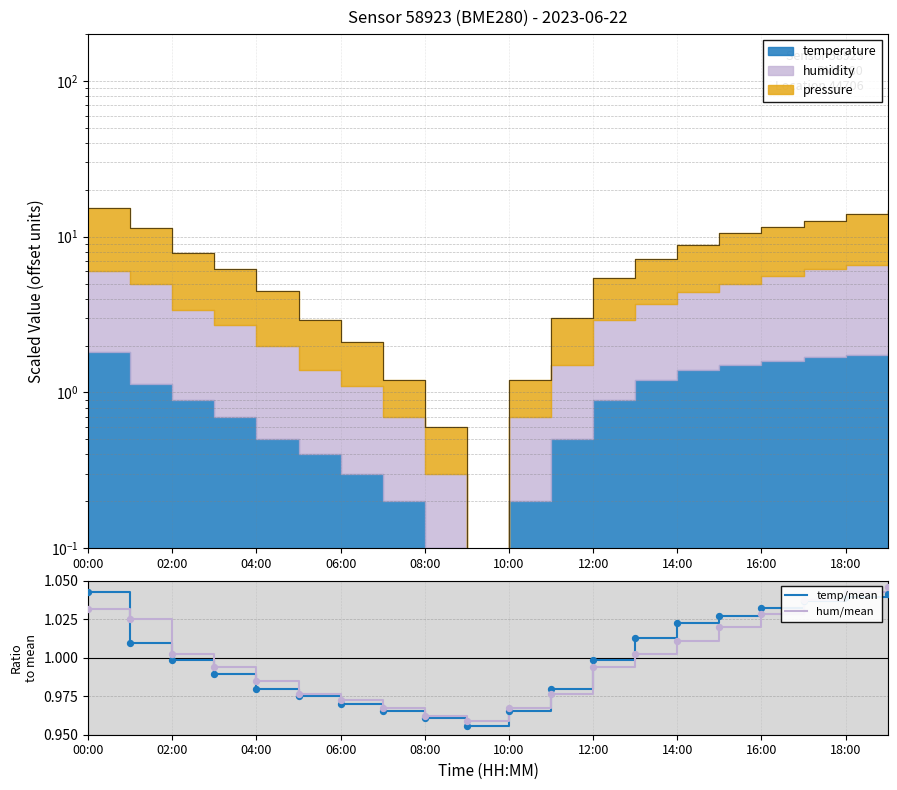

At which category is the sum across all series the highest?

19